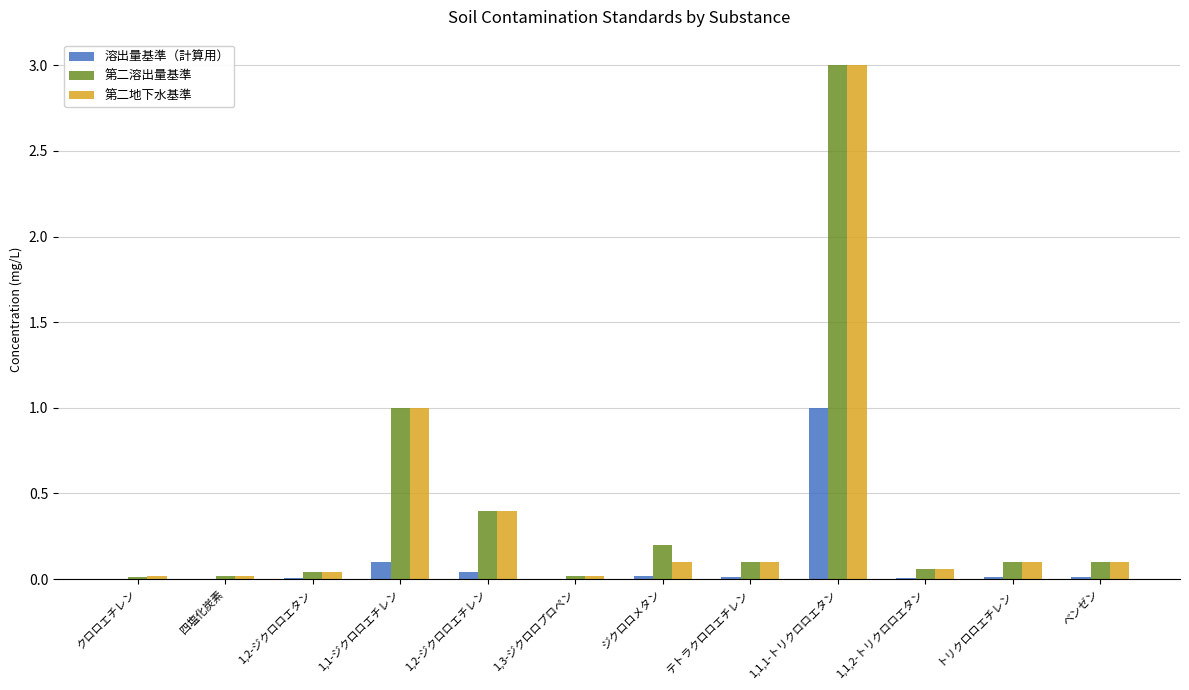

What is the sum of all 溶出量基準（計算用） values?

1.2